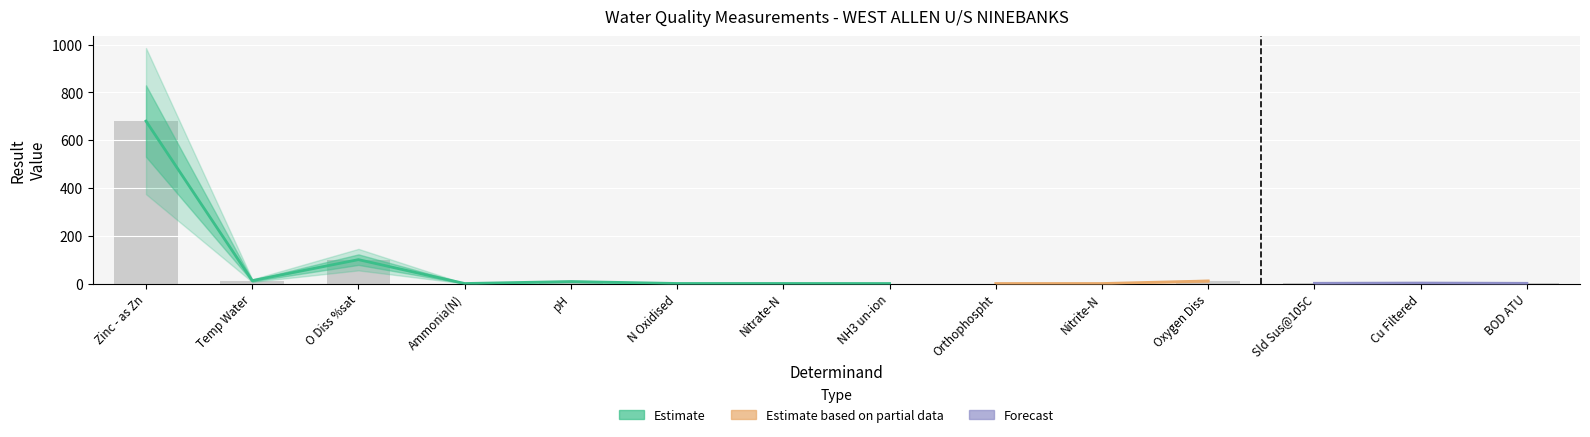

What is the label of the 7th bar from the left?

Nitrate-N